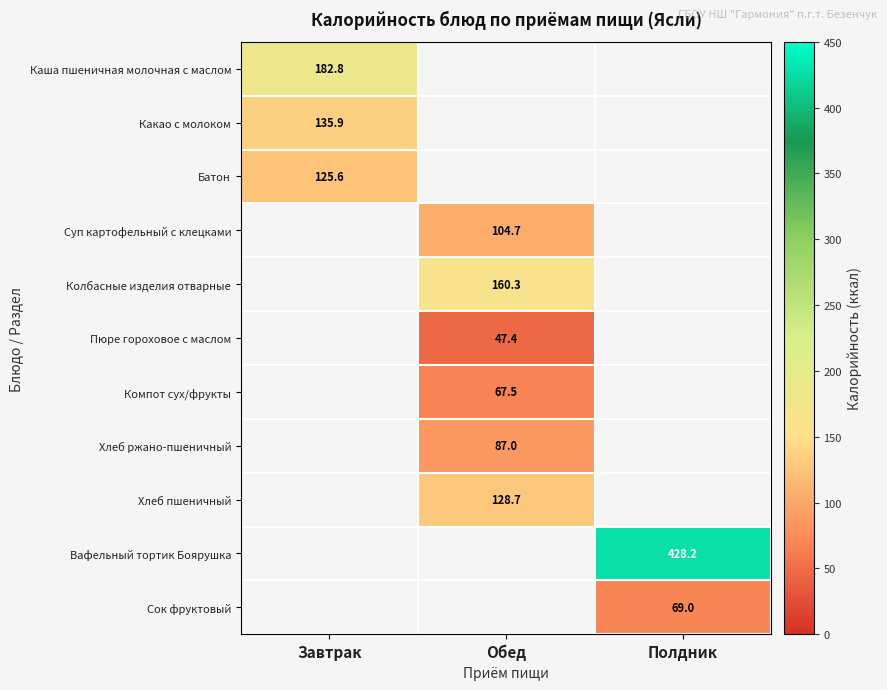

Is it true that Сок фруктовый equals 105.3 at Полдник?

False